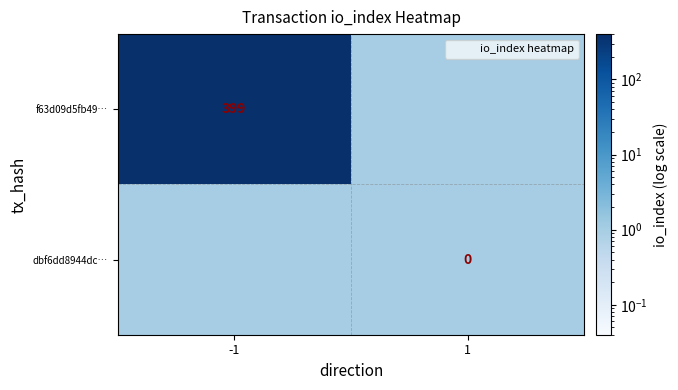

True or false: f63d09d5fb49… has a value of 214 at -1.

False